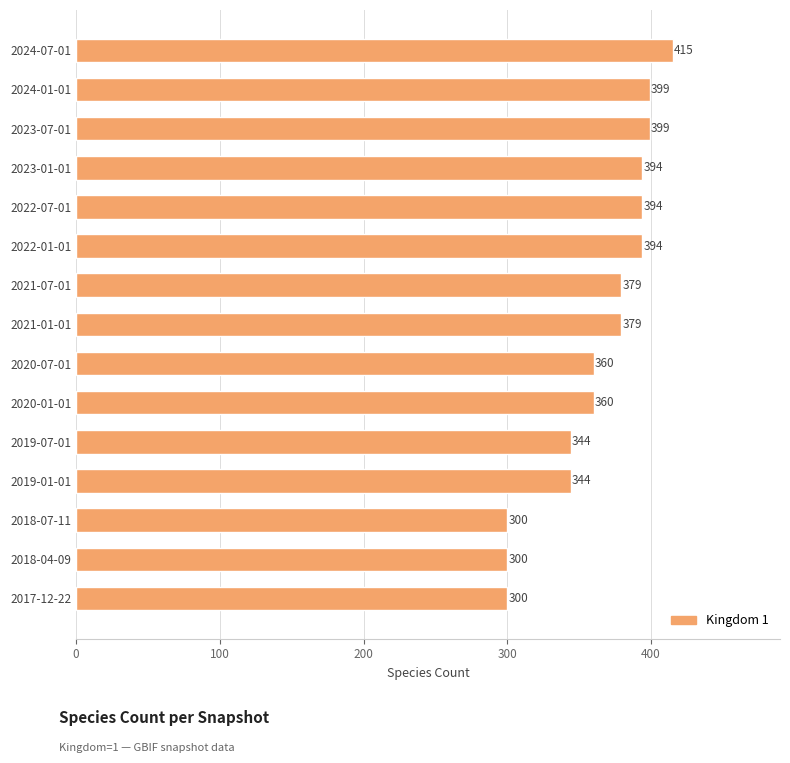

Count the number of categories in the chart.

15